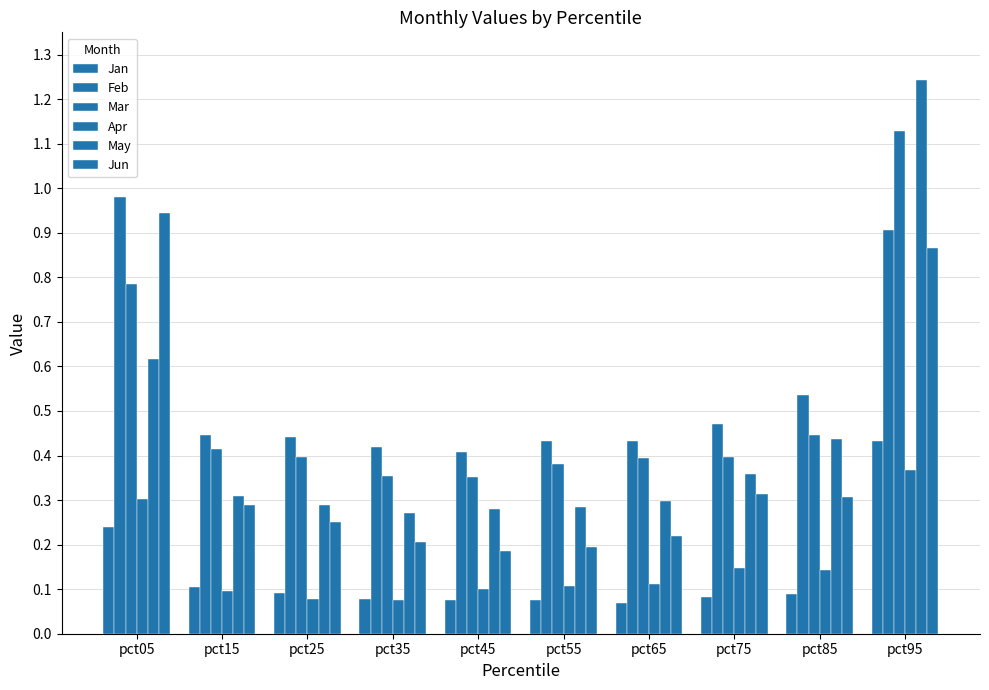

What is the difference between the highest and lowest values at pct45?

0.3